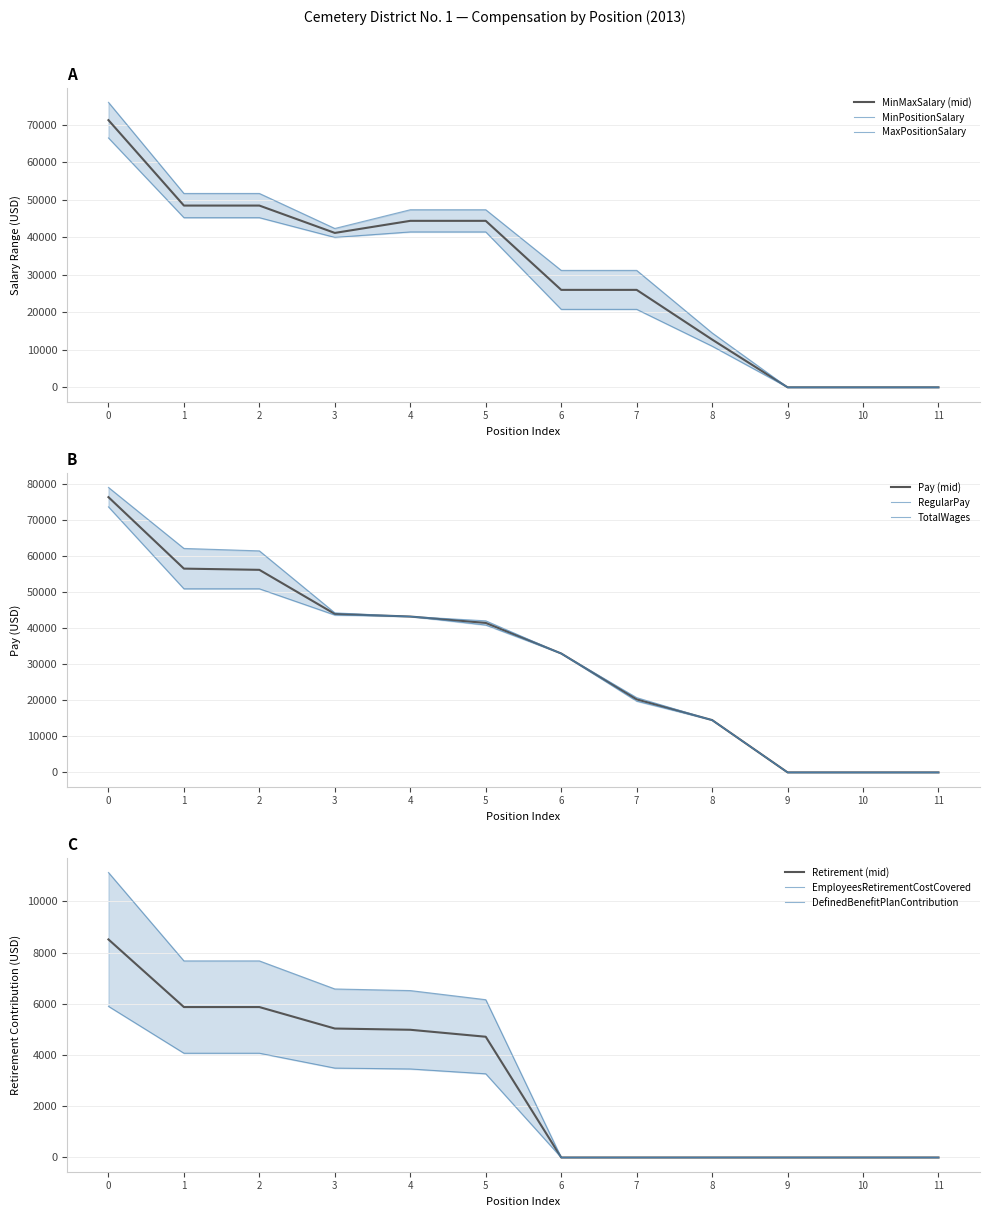

The value of Pay (mid) at 6 is 15698.5. True or false?

False